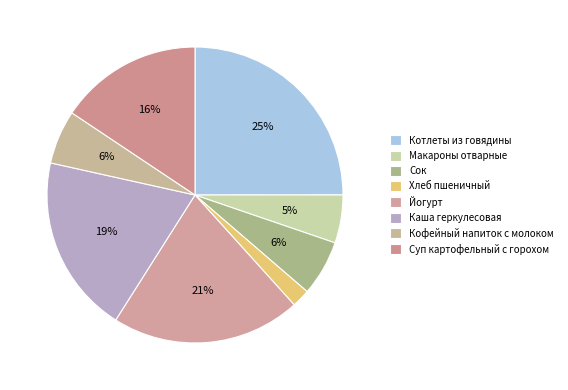

To the nearest percent, what portion does Суп картофельный с горохом represent?

16%